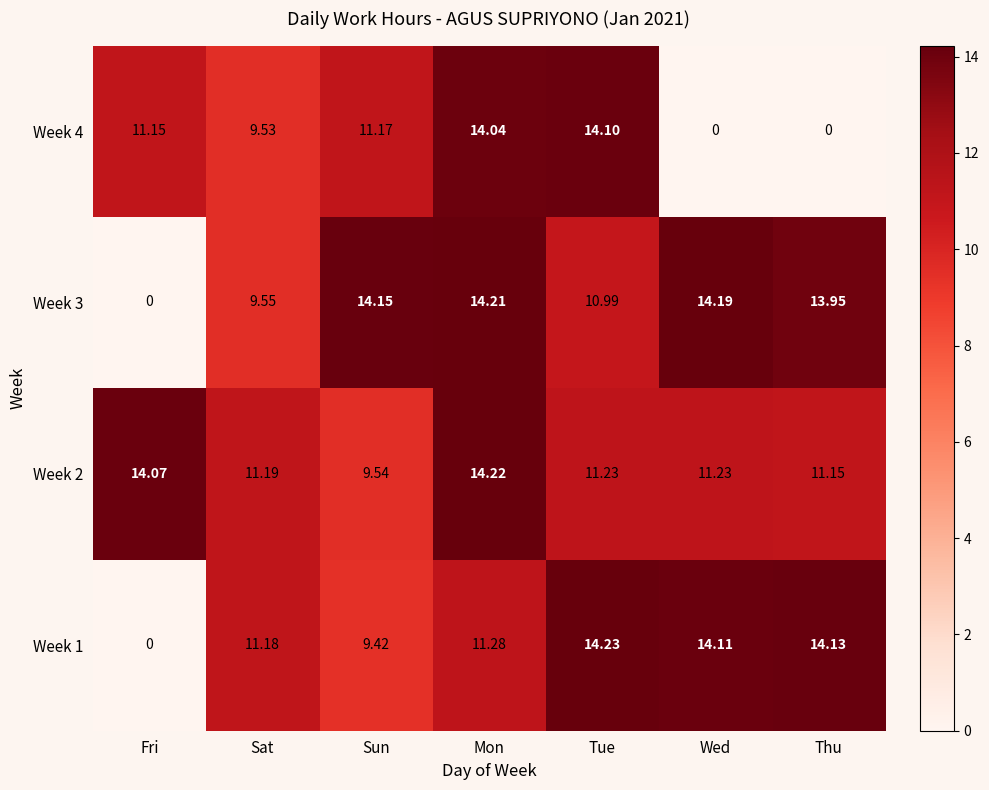

How many series are shown in this chart?

4